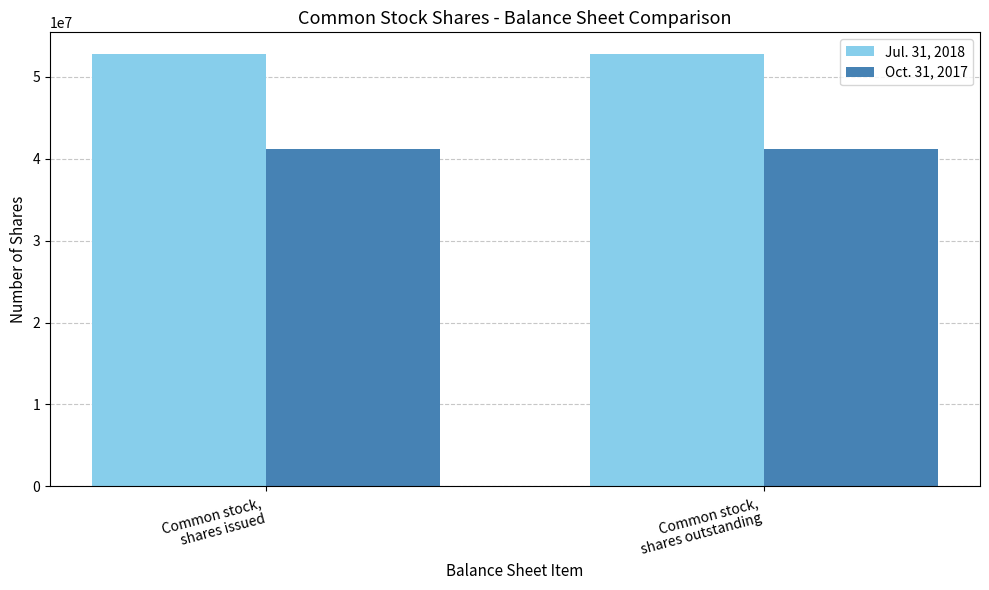

Reading left to right, transcribe all the data shown in this chart.

Jul. 31, 2018: Common stock,
shares issued=52802360	Common stock,
shares outstanding=52802360
Oct. 31, 2017: Common stock,
shares issued=41206538	Common stock,
shares outstanding=41206538